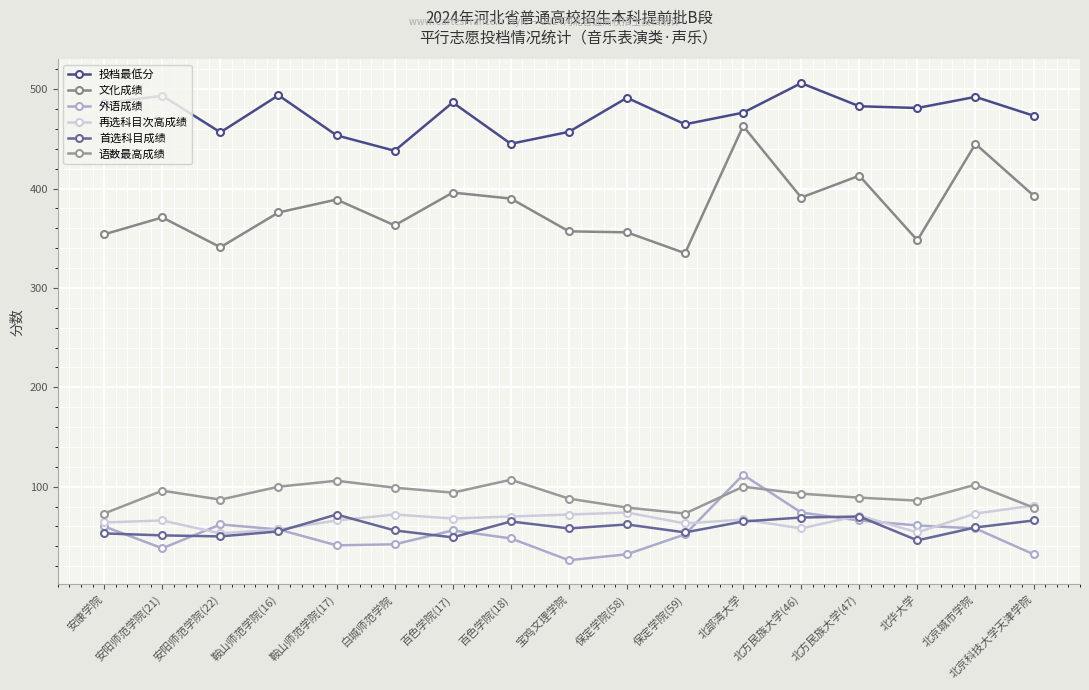

Which series changed the most between 北方民族大学(47) and 北京科技大学天津学院?

外语成绩